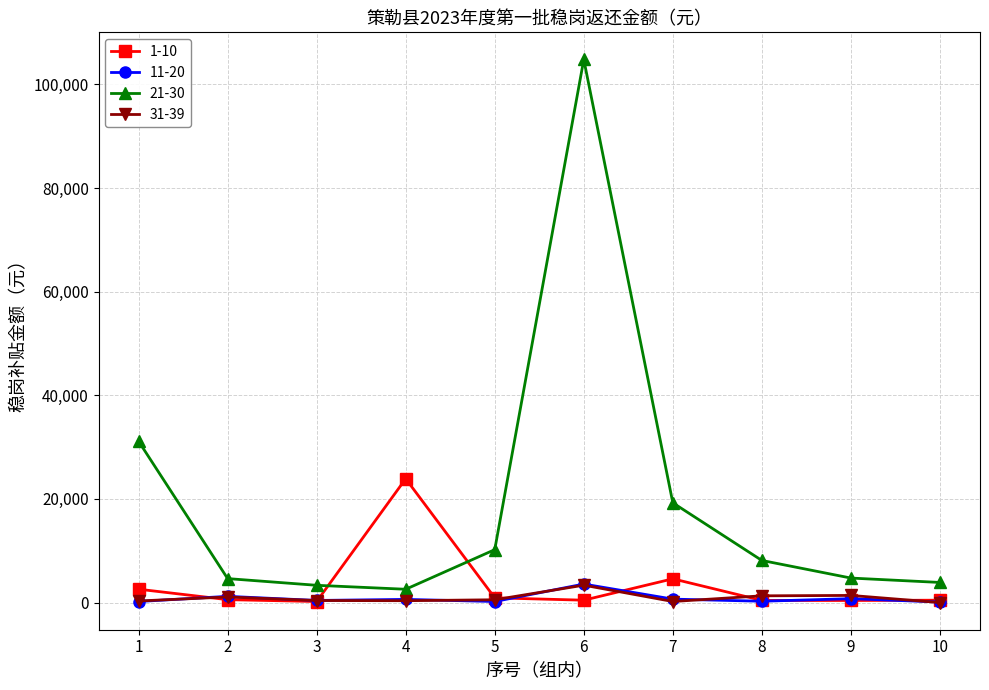

What is the total value across all series at 9?

7264.6